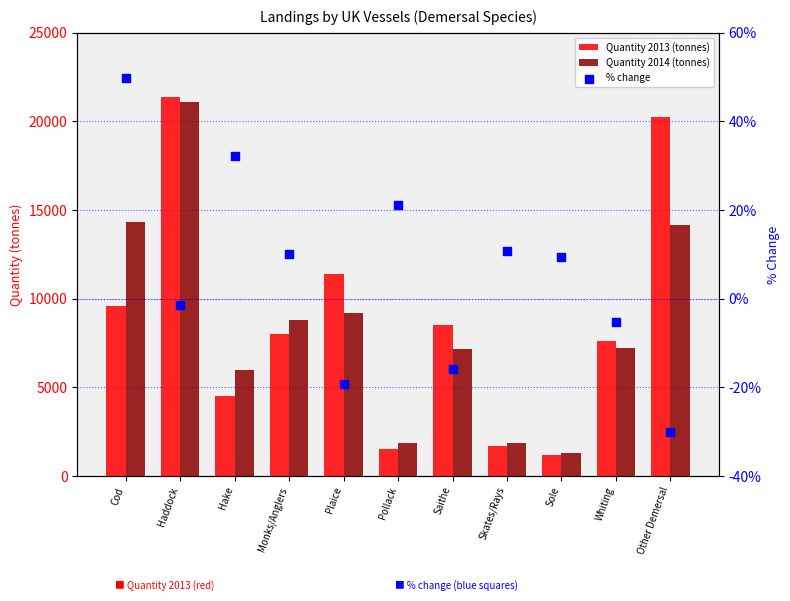

Which series contains the lowest Y value?

% change